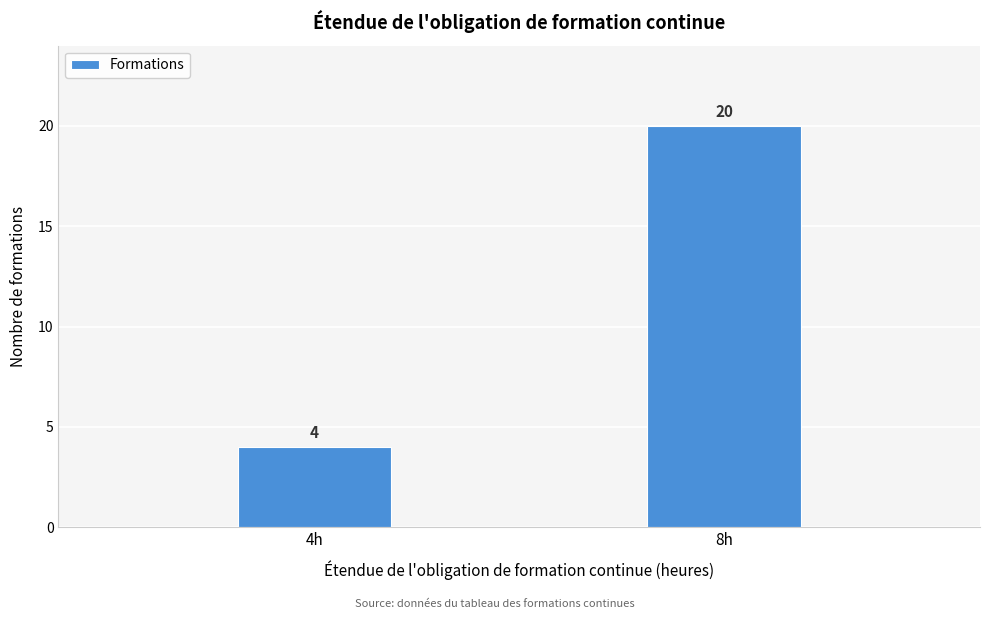

Reading right to left, extract all data points from this chart.

8h=20	4h=4